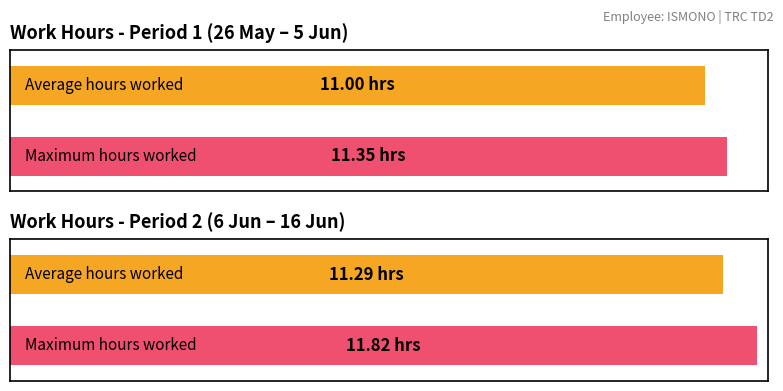

Does the chart contain stacked bars?

No